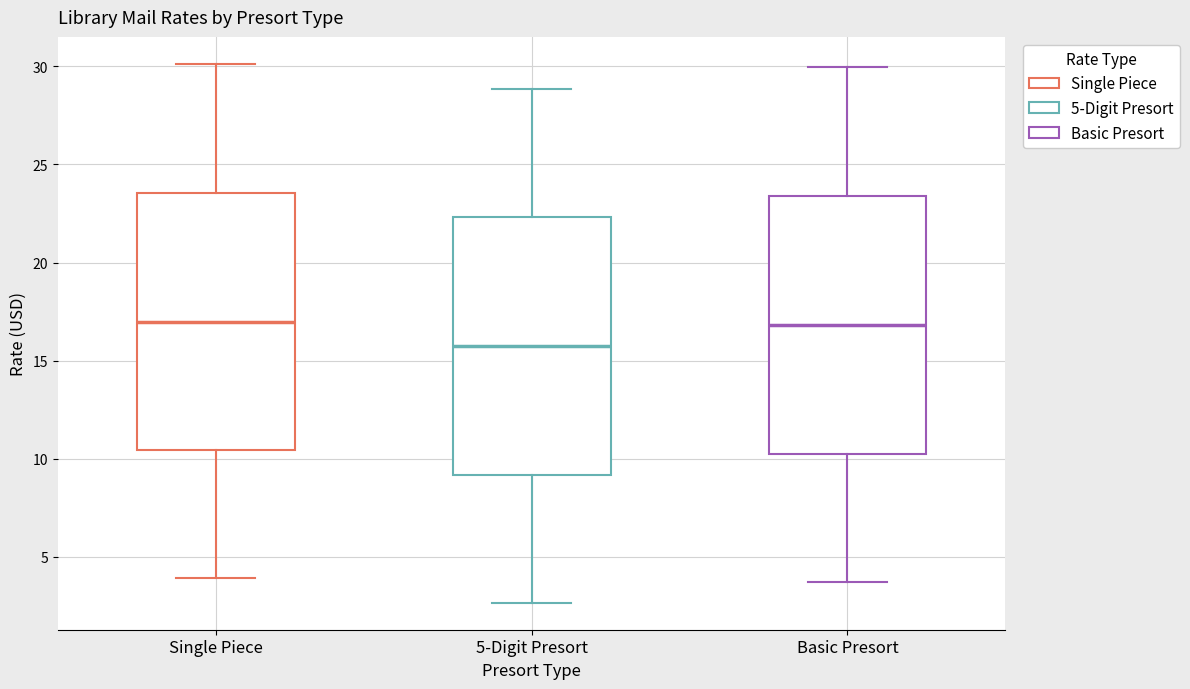

Reading left to right, read every box against the y-axis: the position of its median line, the range the box covers, and the ends of its whiskers. The values are not printed on the chart, so give them approximately, as read against the axis.

Single Piece: median 17.0, box 10.5 to 23.5, whiskers 4.0 to 30.0
5-Digit Presort: median 15.5, box 9.0 to 22.5, whiskers 2.5 to 29.0
Basic Presort: median 17.0, box 10.0 to 23.5, whiskers 3.5 to 30.0